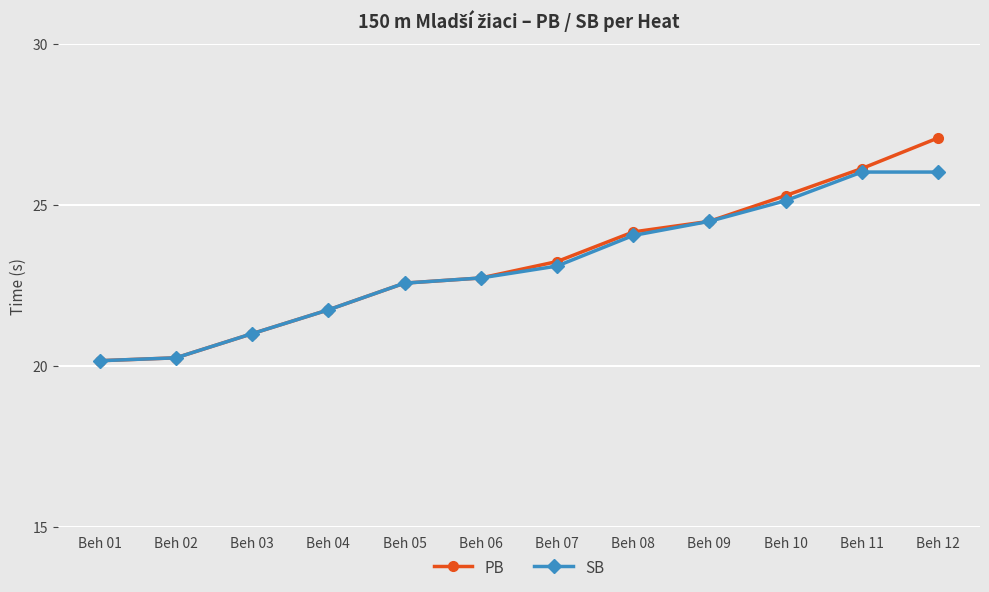

What are all the series names shown in the legend?

PB, SB